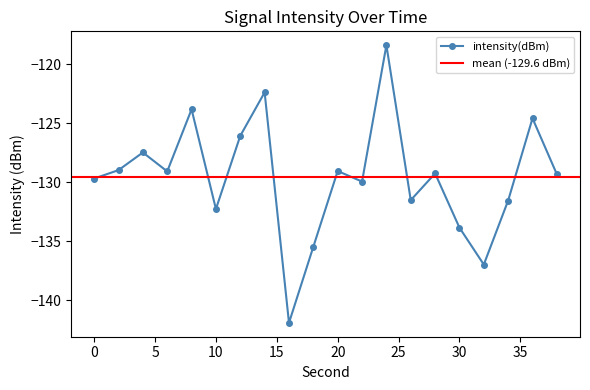

List the labels in order of value, largest first.

24, 14, 8, 36, 12, 4, 2, 20, 6, 28, 38, 0, 22, 26, 34, 10, 30, 18, 32, 16